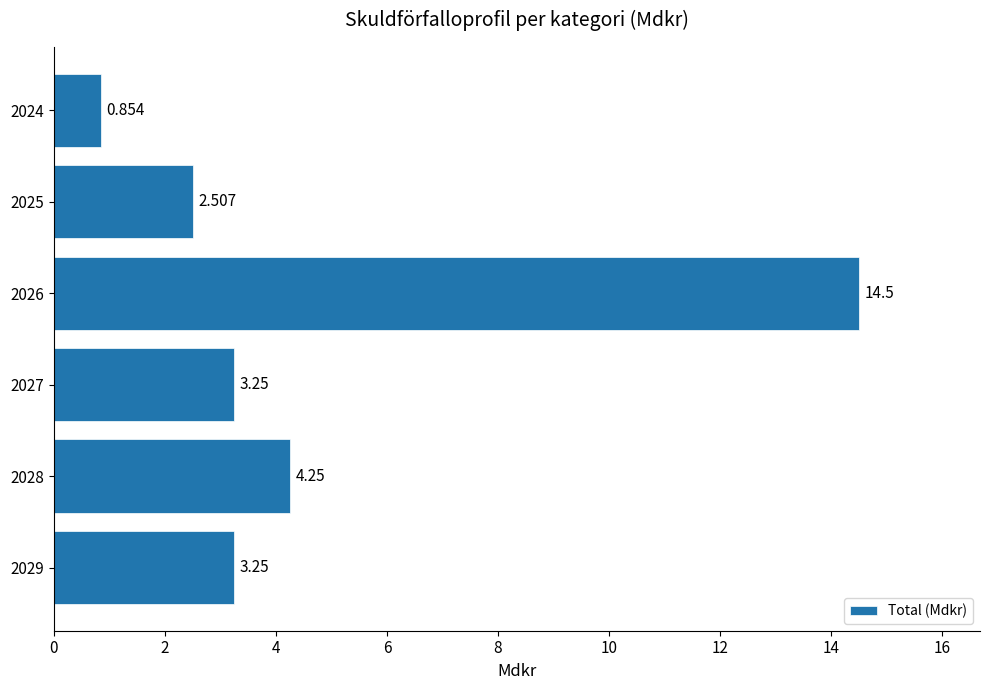

Which label corresponds to the largest value in the chart?

2026